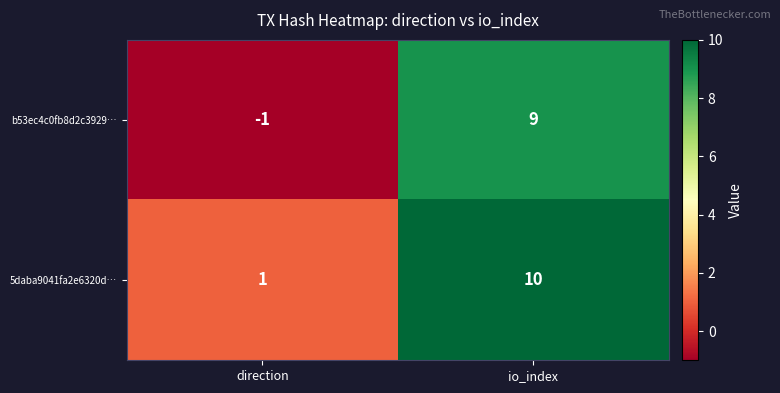

At which label is b53ec4c0fb8d2c3929… closest to 4?

direction